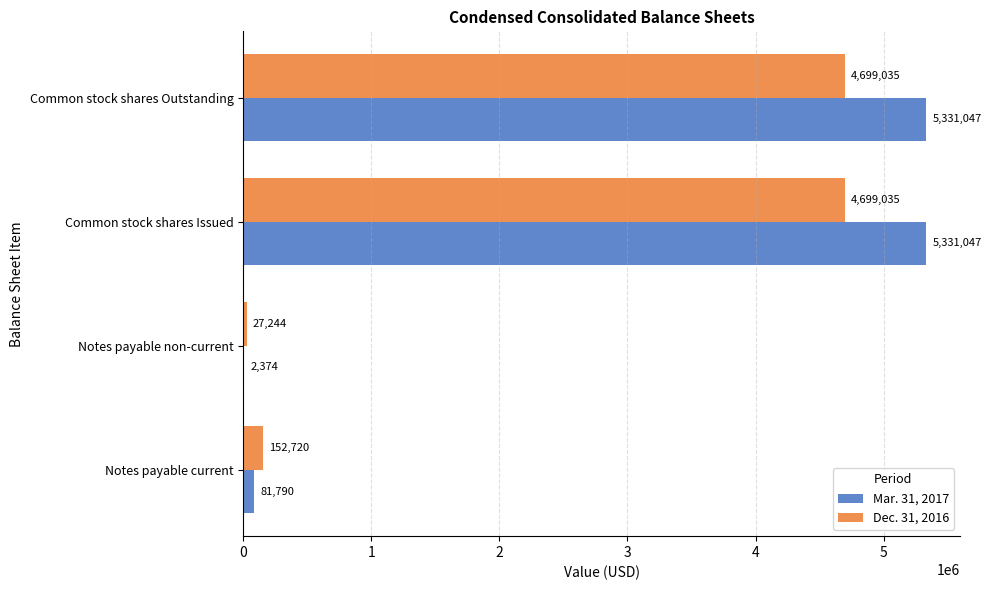

Between Notes payable current and Common stock shares Outstanding, which series saw the biggest shift?

Mar. 31, 2017